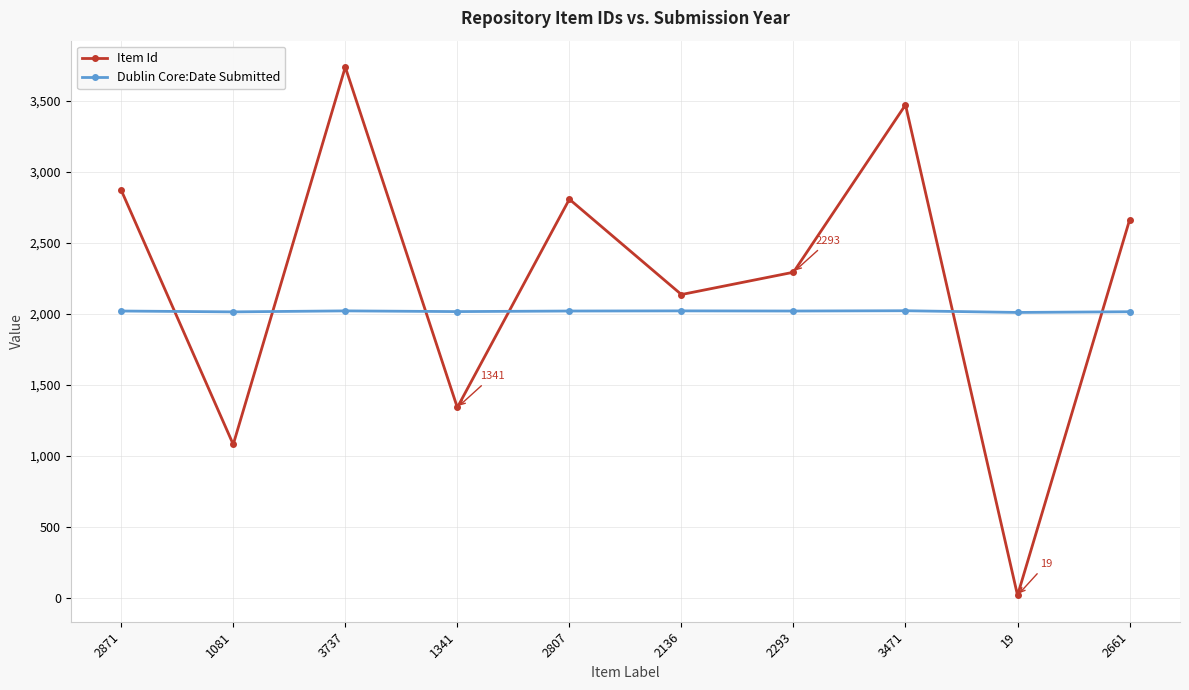

What is the average value of the Item Id series?

2242